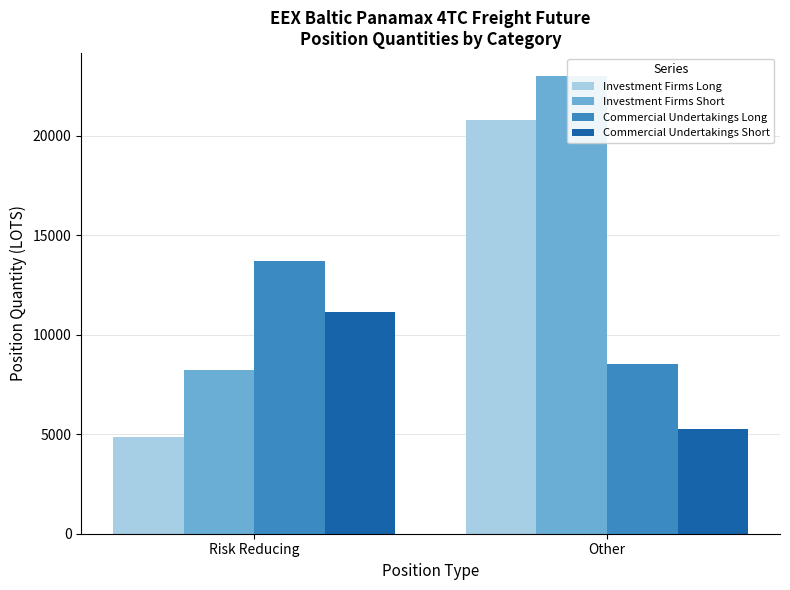

What is the smallest value displayed?

4846.7